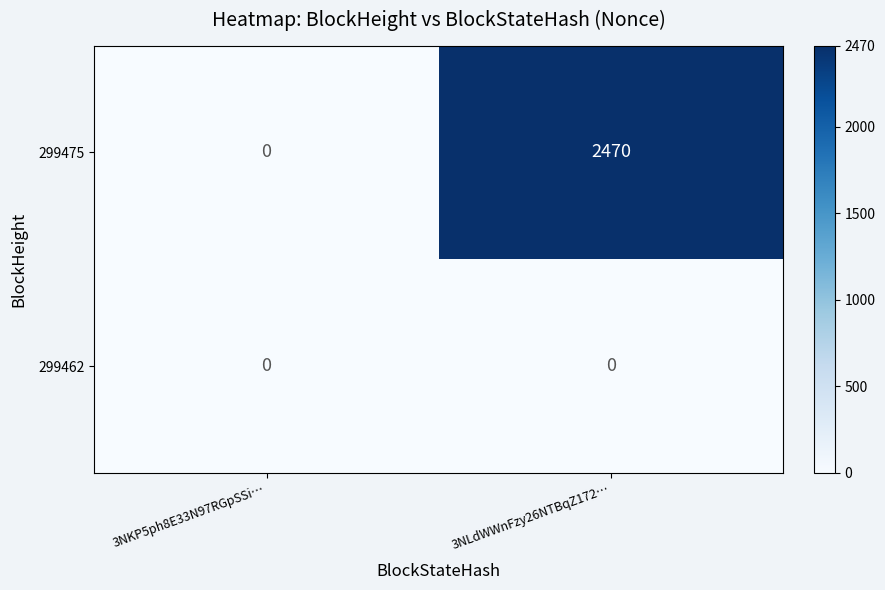

Reading left to right, list all the values displayed in this chart.

299475: 0	2470
299462: 0	0